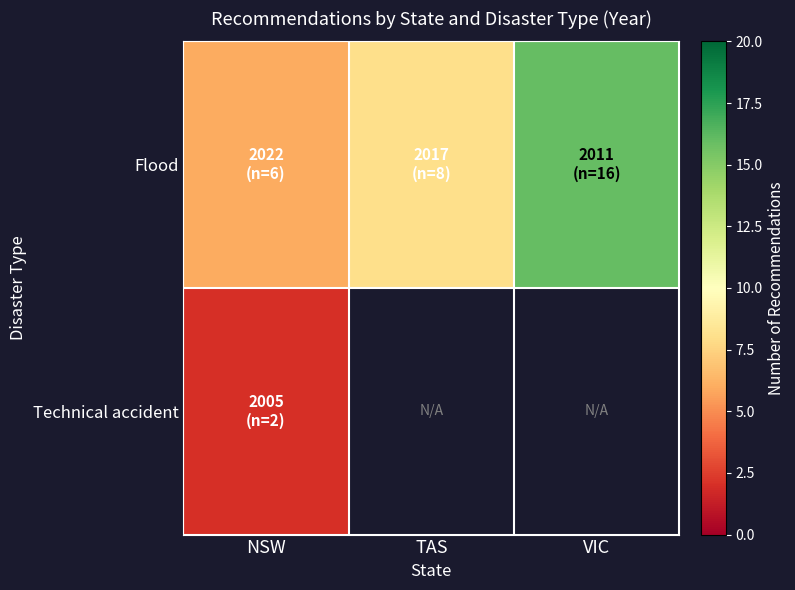

Which has a higher value, NSW or VIC?

VIC